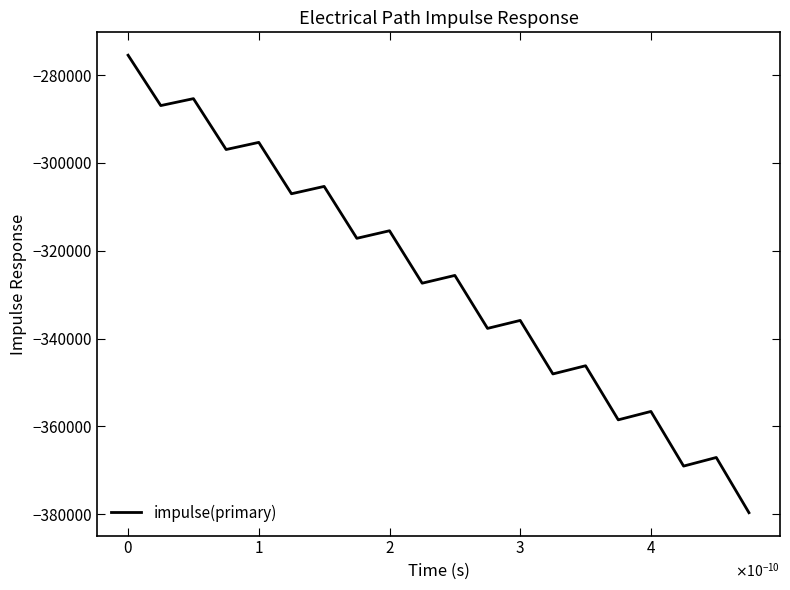

What is the greatest value displayed?

-275476.5